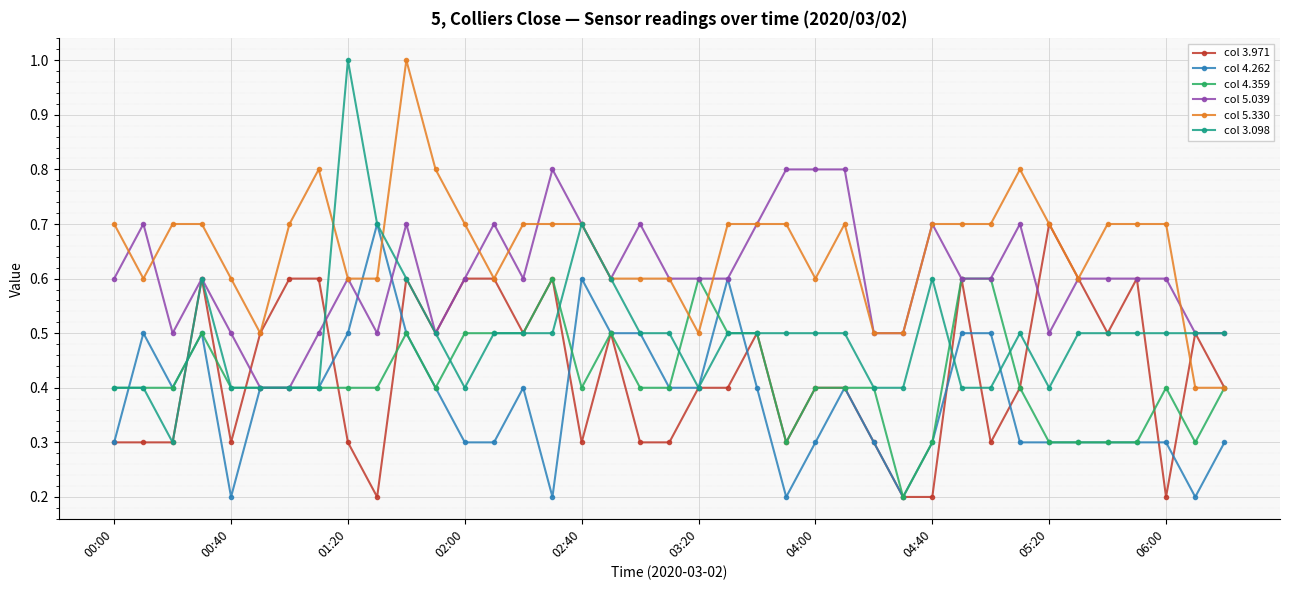

What is the difference between the maximum and minimum values in the col 4.359 series?

0.4